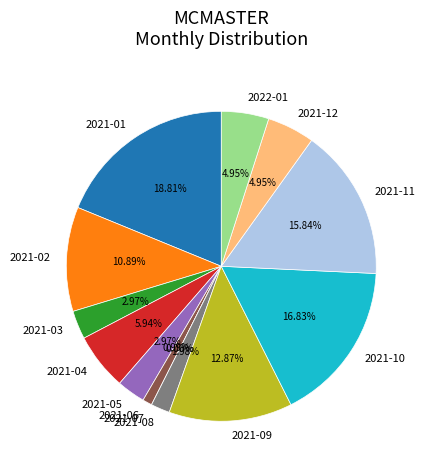

Approximately how many times larger is the value at 2022-01 compared to 2021-05?

1.7